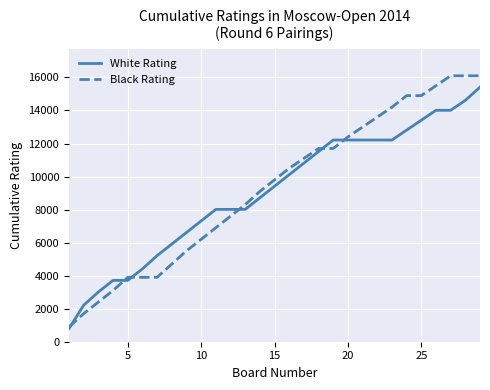

How many categories are shown in the chart?

29